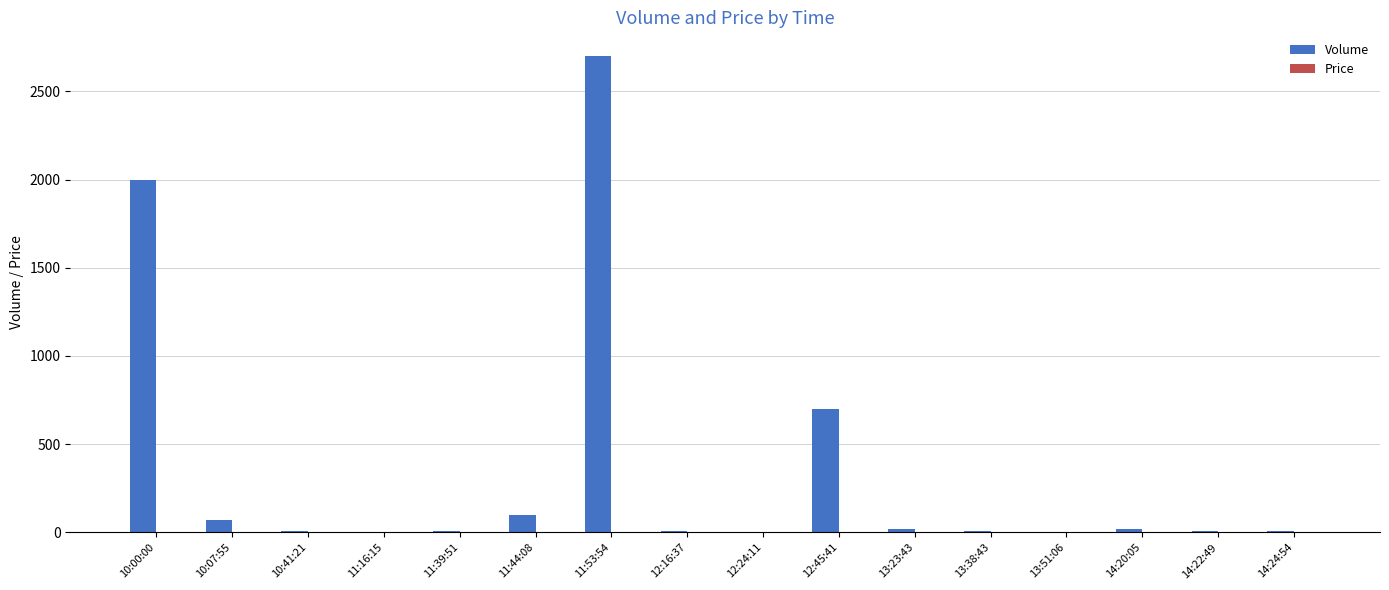

Which series has the largest total across all categories?

Volume